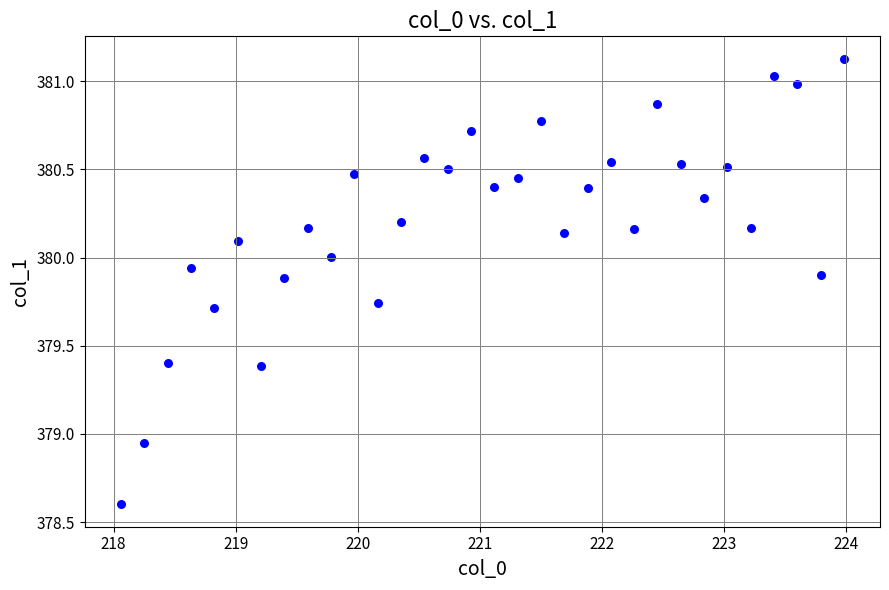

What is the range of Y values (max minus min)?

2.5